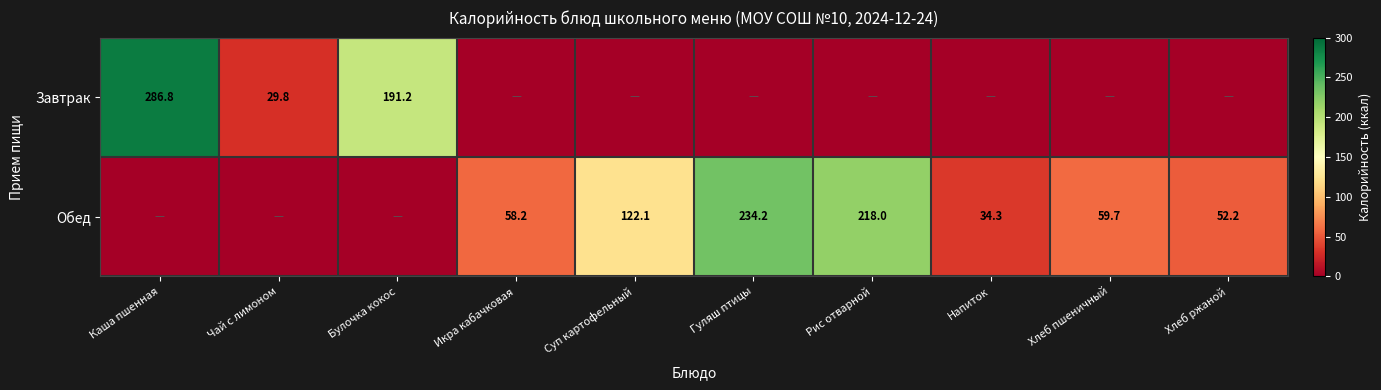

What is the sum of the Обед values at Хлеб ржаной and Хлеб пшеничный?

111.9